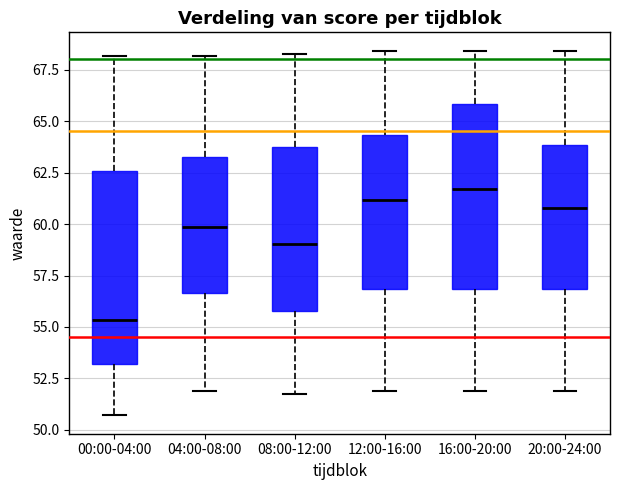

Where is the upper edge of the box for 08:00-12:00 on the y-axis? The values are not printed on the chart, so give them approximately, as read against the axis.

63.5